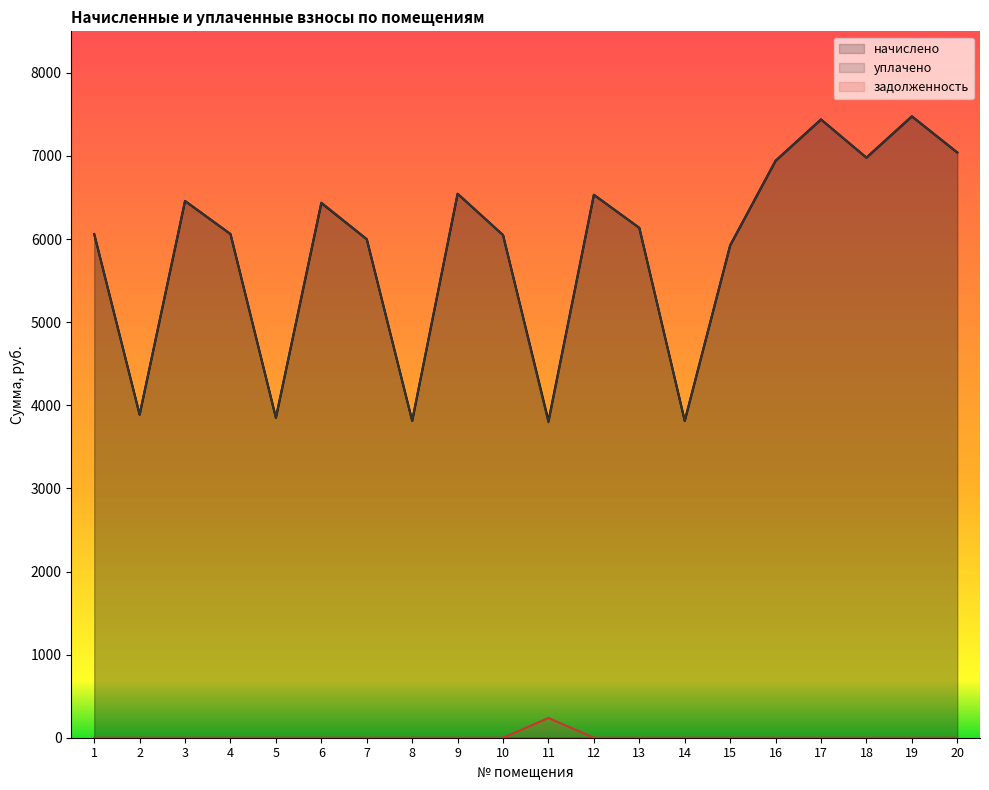

How many lines are shown in the chart?

3